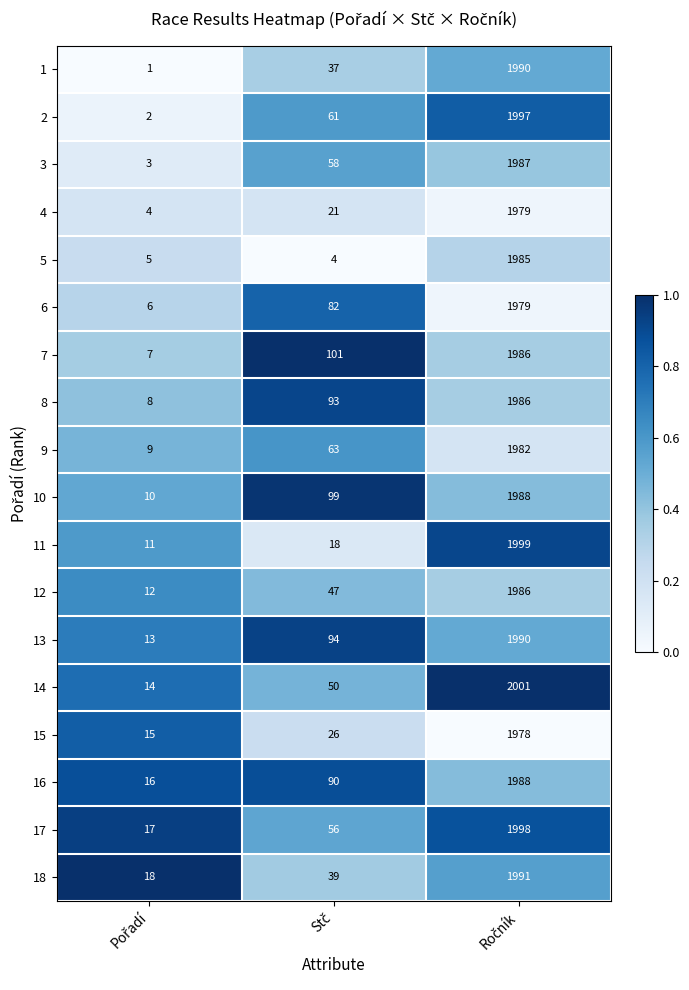

What is the maximum value for 16?

1988